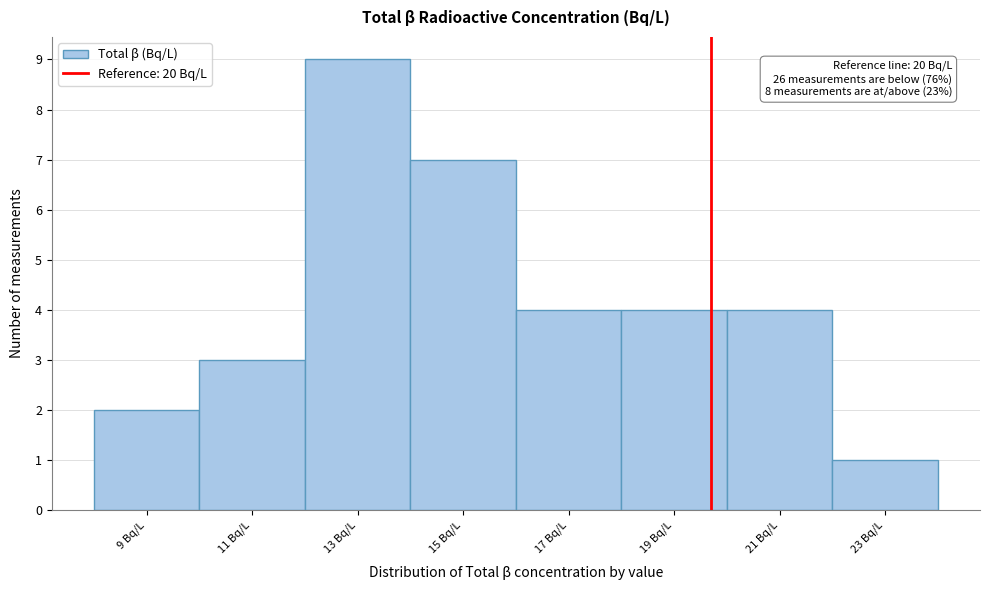

Reading left to right, list all the values displayed in this chart.

2	3	9	7	4	4	4	1